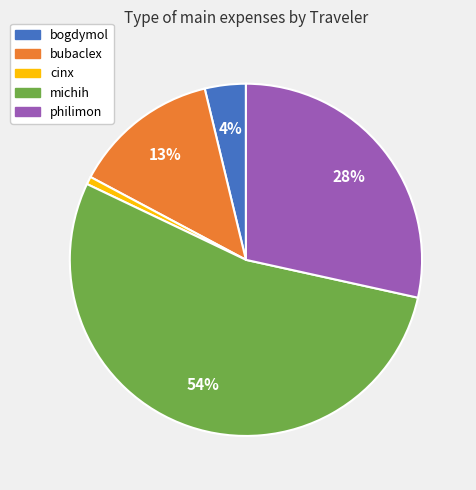

How many segments does this pie chart have?

5